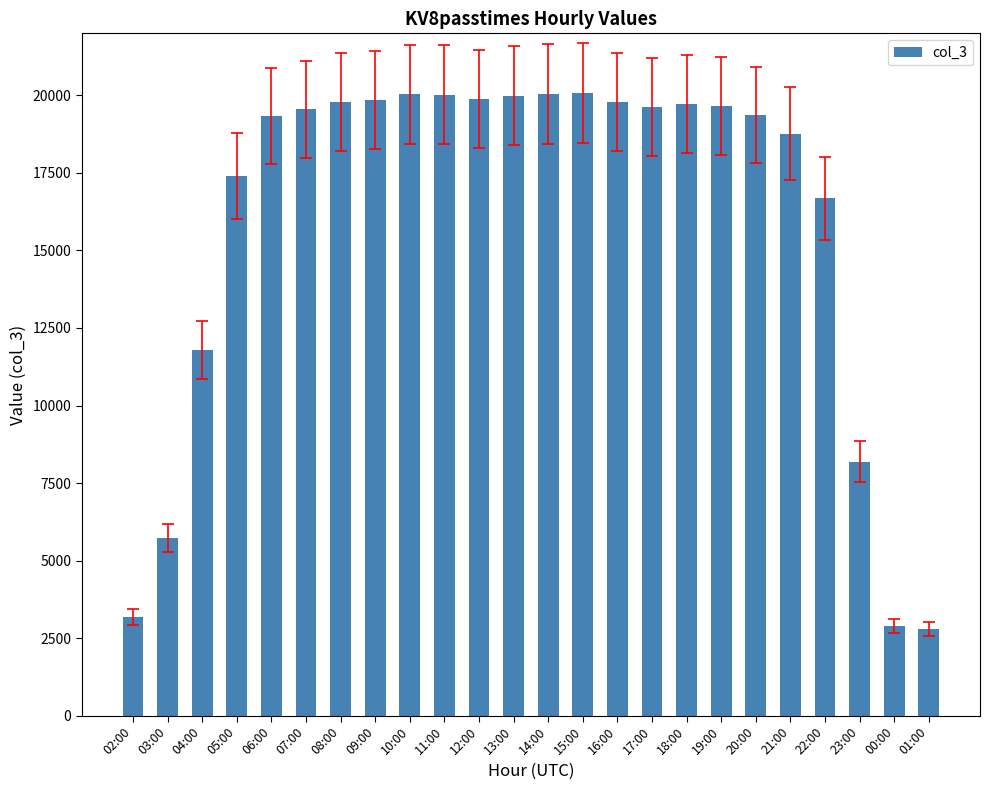

Is it true that the value at 08:00 is 19780?

True